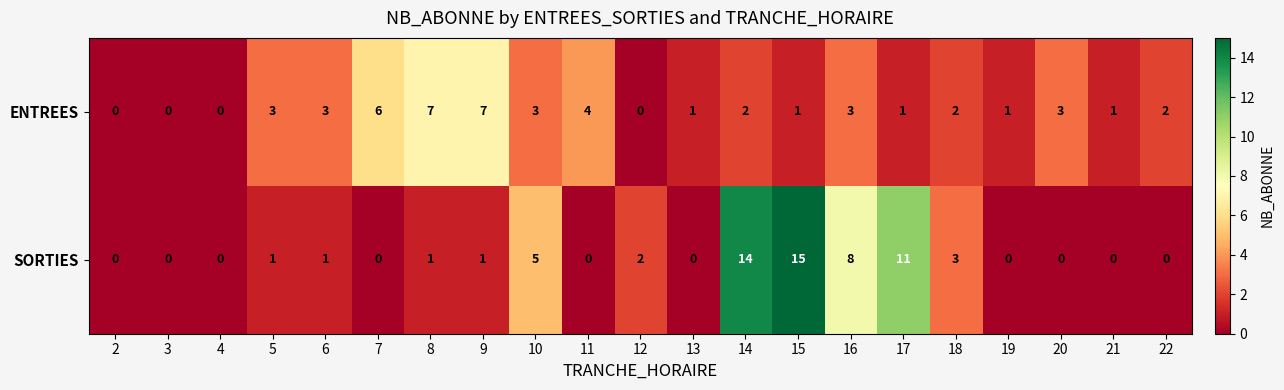

How many values in ENTREES are above zero?

17